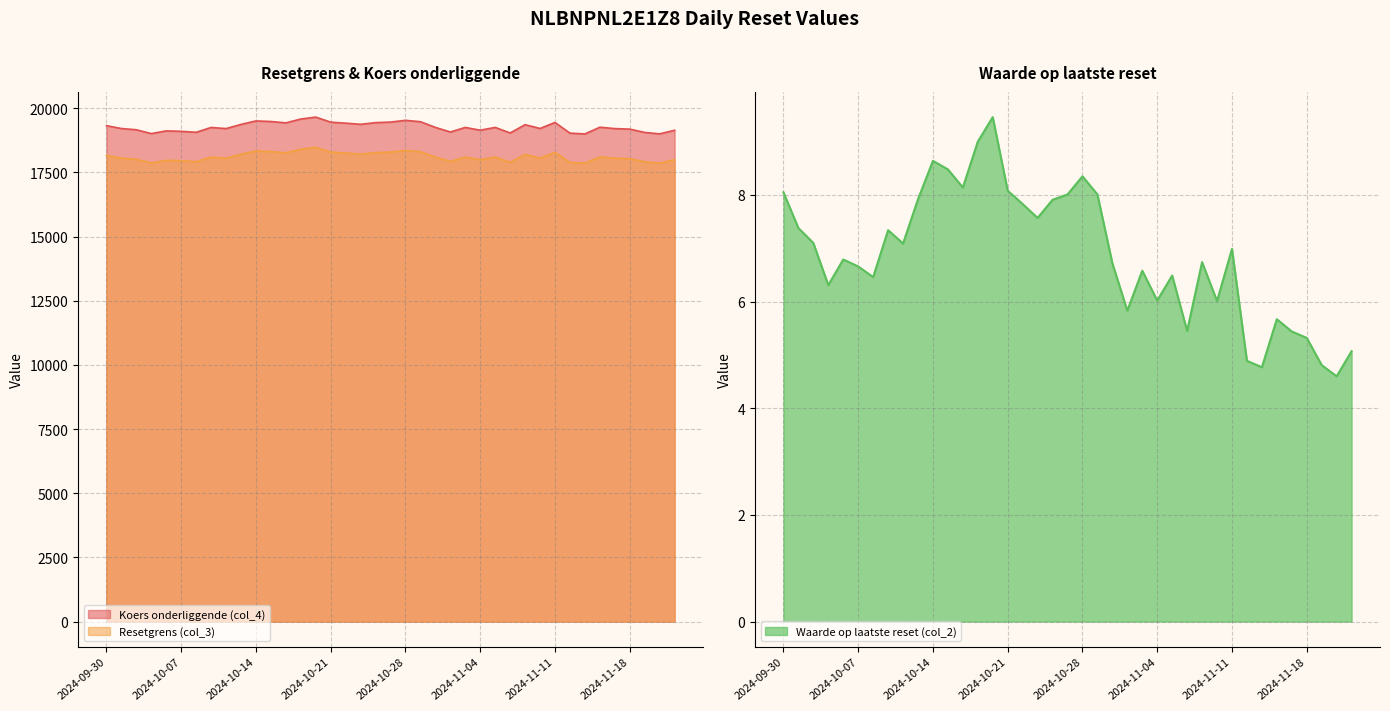

At which label does Koers onderliggende (col_4) reach its minimum?

2024-11-13